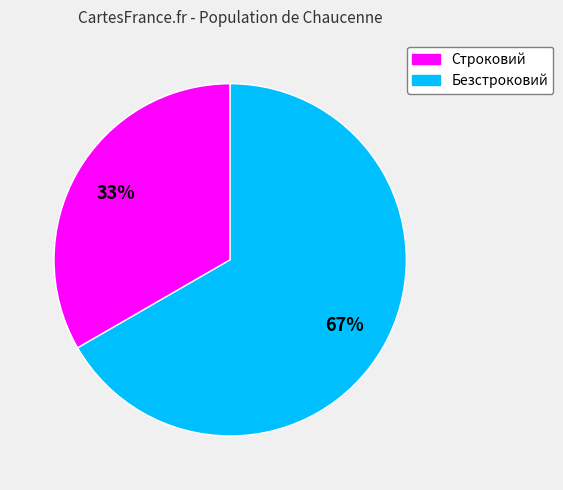

Which category accounts for the majority?

Безстроковий